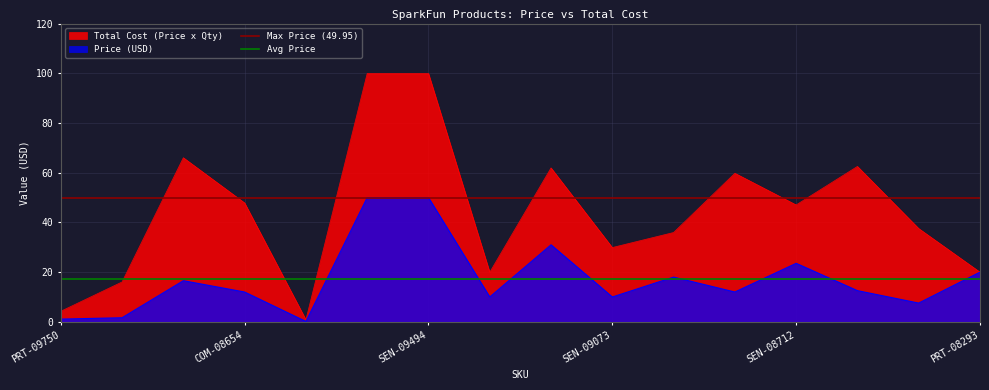

What is the value of the Avg Price point at the 2nd from the left?

17.2